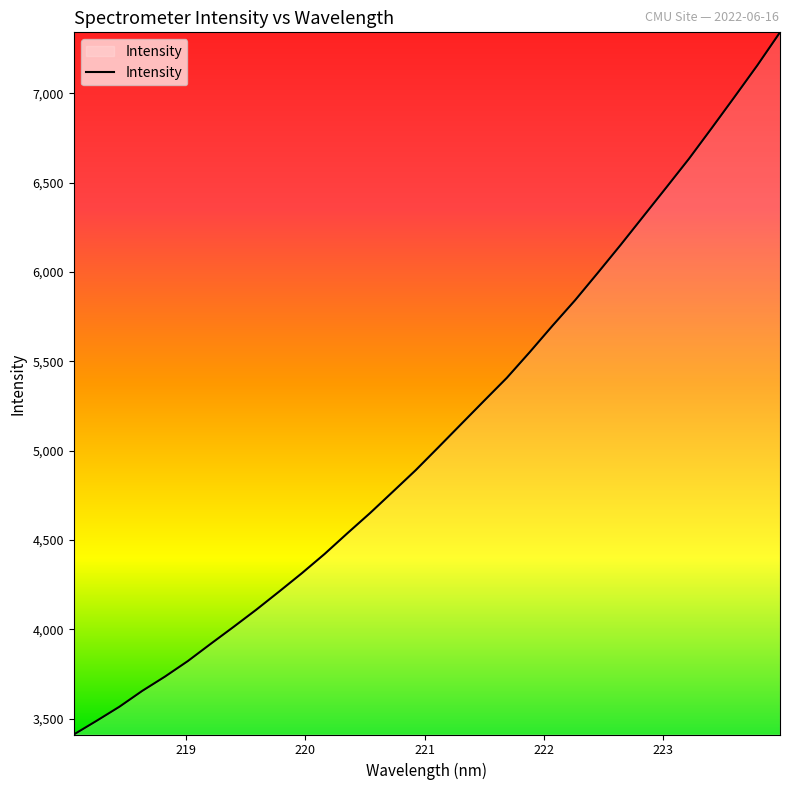

What is the smallest value displayed?

3410.9